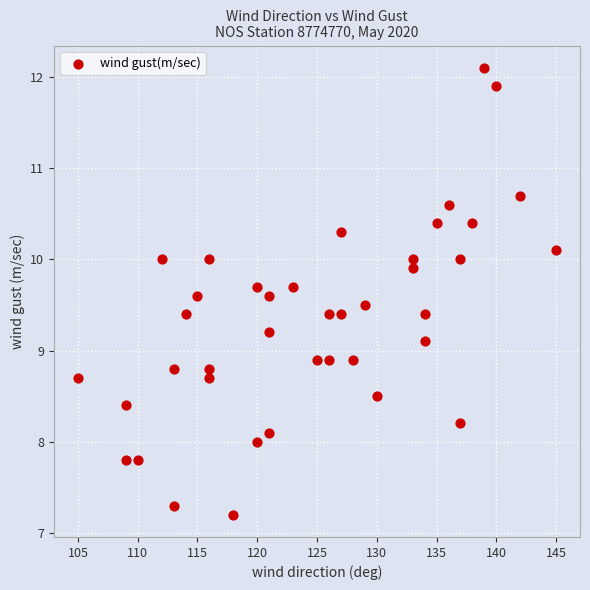

What is the range of X values (max minus min)?

40.0